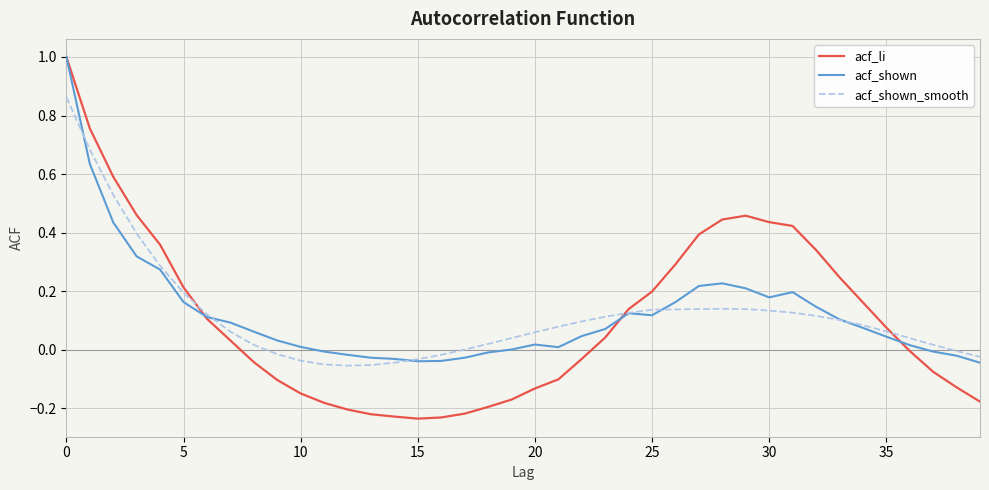

Which series has the largest range (max minus min)?

acf_li